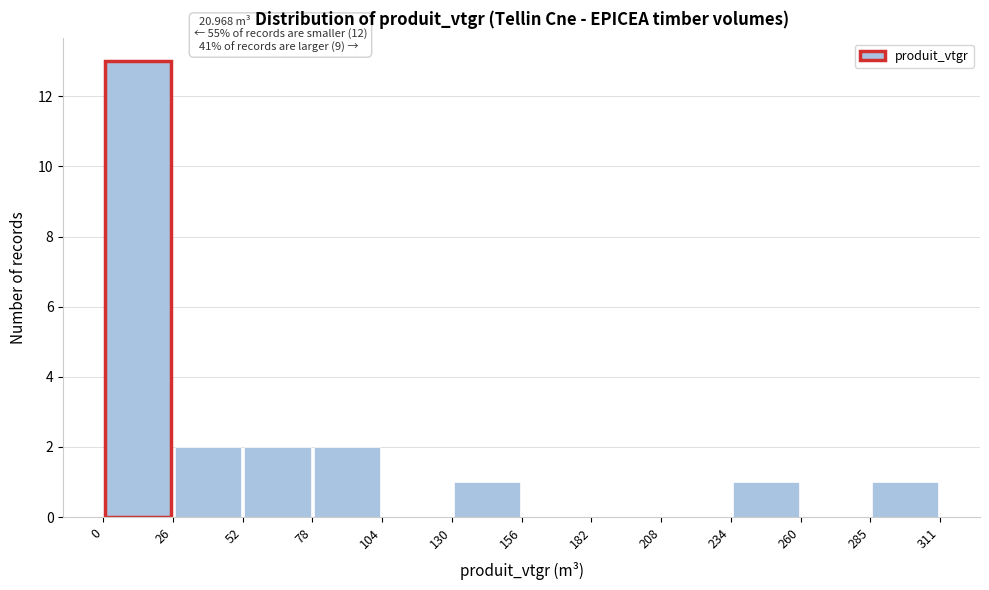

Over which range of the x-axis is the bar tallest?

0 to 26